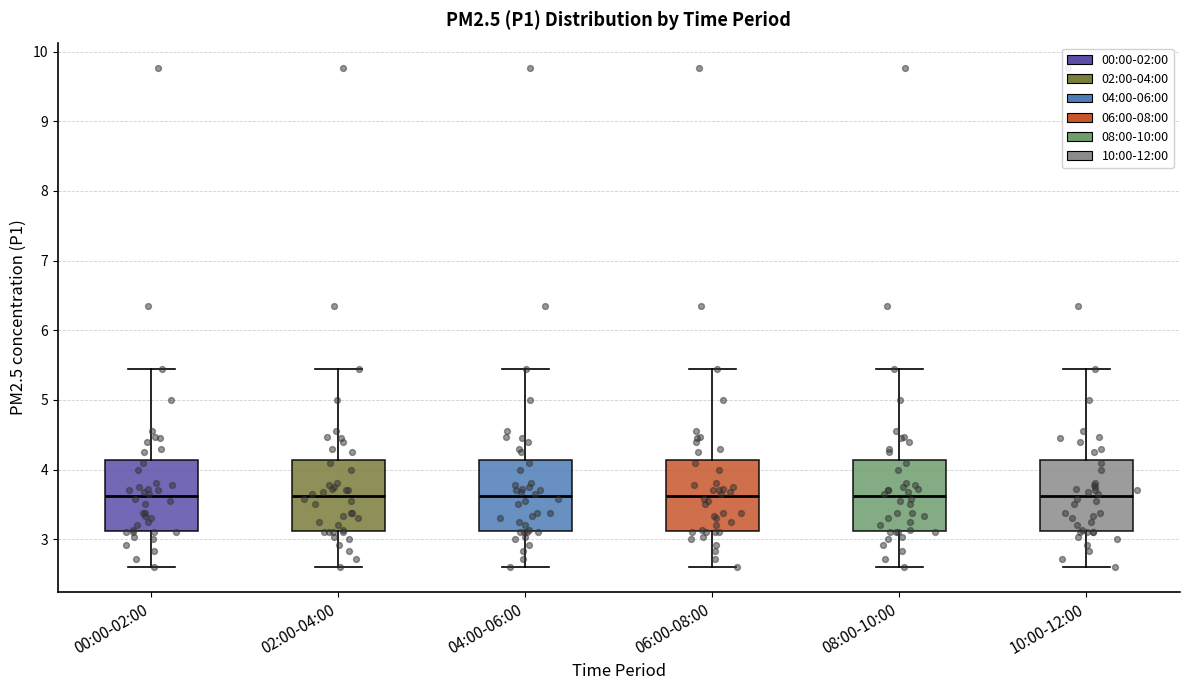

Reading left to right, read every box against the y-axis: the position of its median line, the range the box covers, and the ends of its whiskers. The values are not printed on the chart, so give them approximately, as read against the axis.

00:00-02:00: median 3.6, box 3.1 to 4.1, whiskers 2.6 to 5.5
02:00-04:00: median 3.6, box 3.1 to 4.1, whiskers 2.6 to 5.5
04:00-06:00: median 3.6, box 3.1 to 4.1, whiskers 2.6 to 5.5
06:00-08:00: median 3.6, box 3.1 to 4.1, whiskers 2.6 to 5.5
08:00-10:00: median 3.6, box 3.1 to 4.1, whiskers 2.6 to 5.5
10:00-12:00: median 3.6, box 3.1 to 4.1, whiskers 2.6 to 5.5